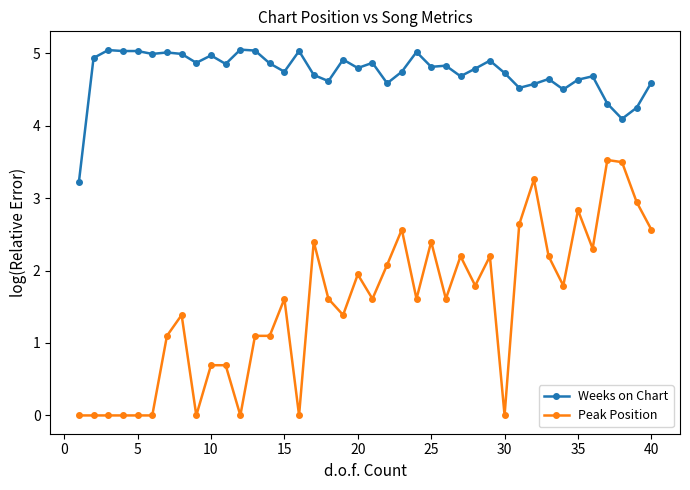

True or false: Weeks on Chart has more than 1 interior local peaks.

True